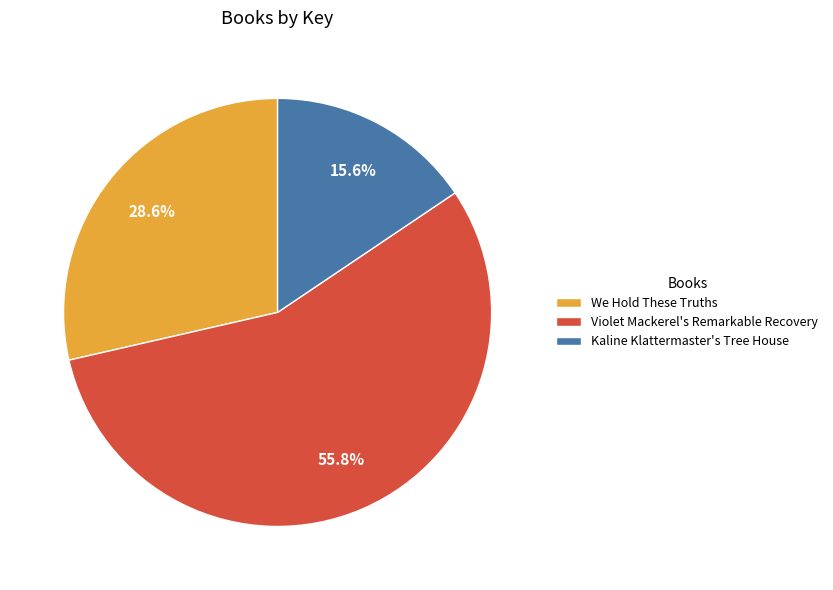

To the nearest percent, what is the average slice percentage?

33%